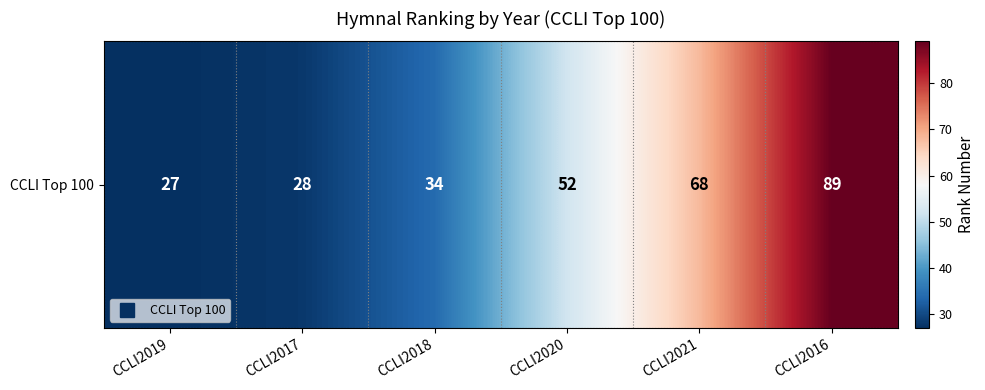

Where is the data nearest to the value 58?

CCLI2020